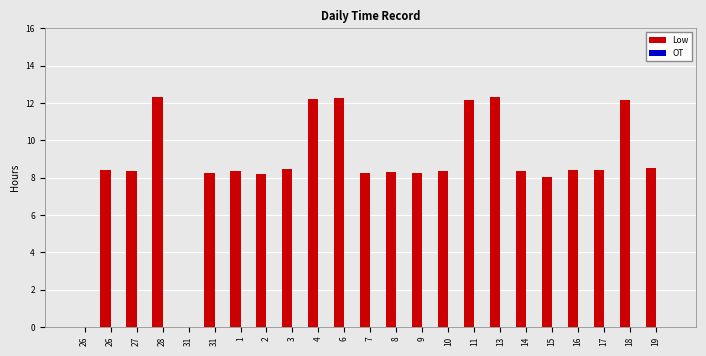

Count the number of data series in this chart.

1